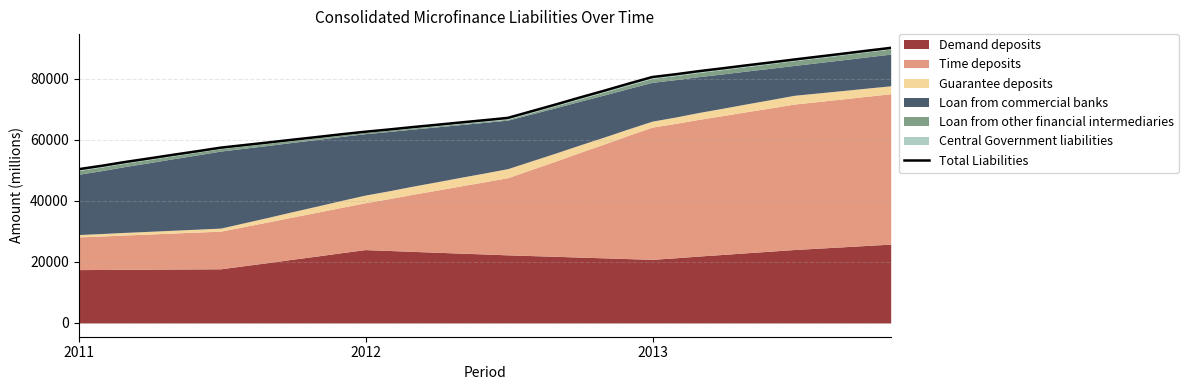

What is the value of the 31st point from the left?

86284.8